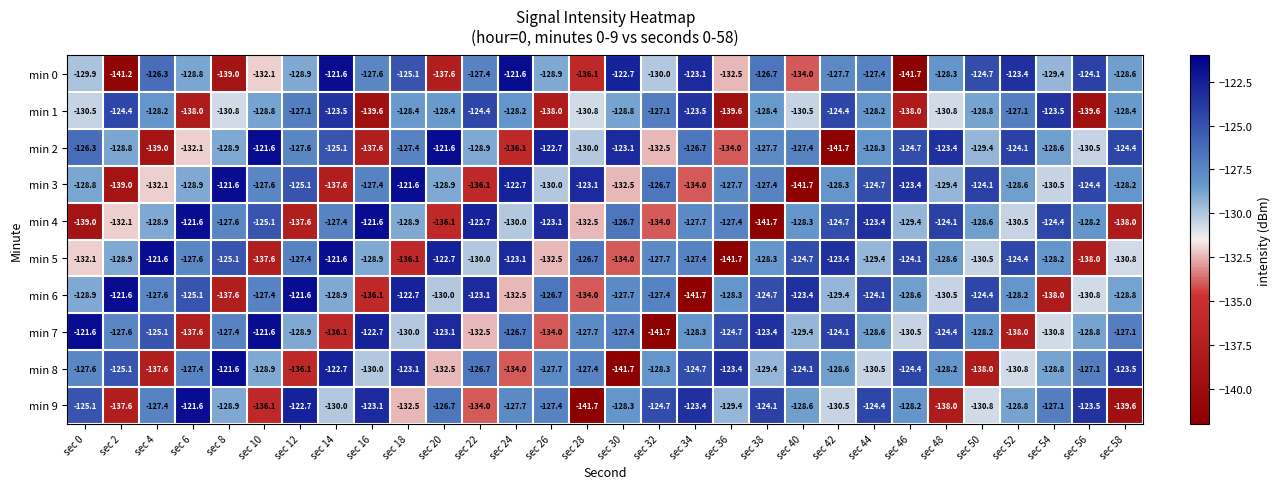

What is the difference between the highest and lowest values at sec 28?

18.6